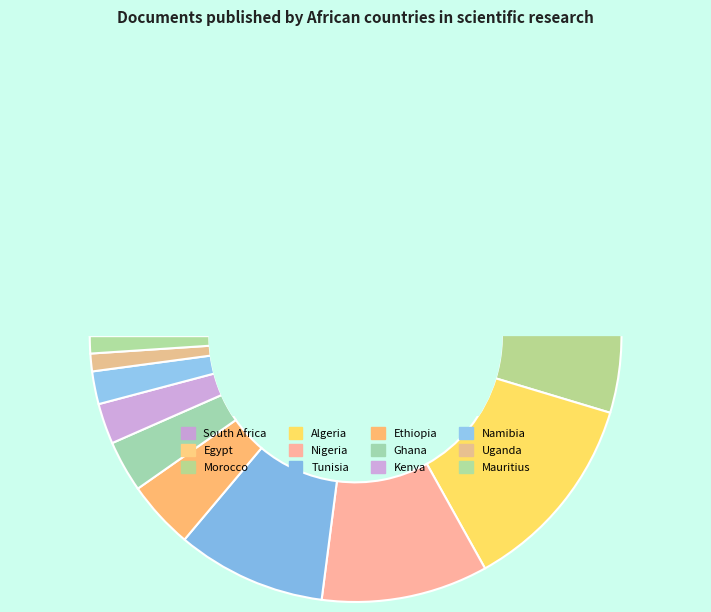

Count the number of slices in the pie.

12